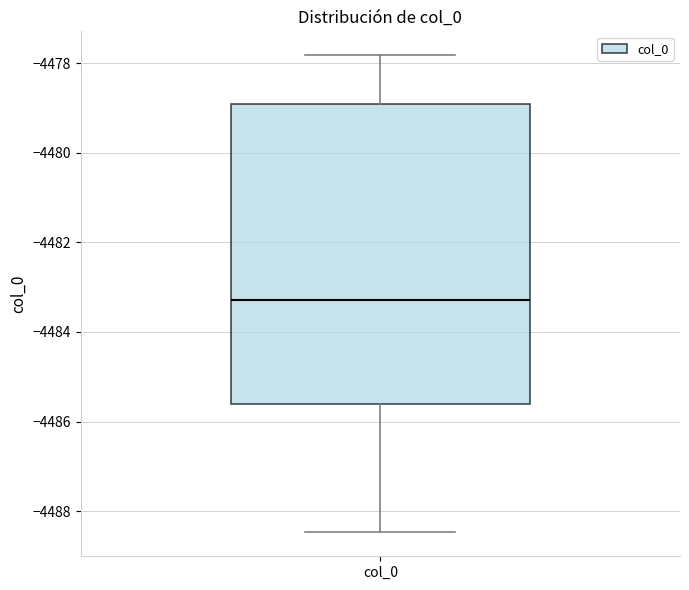

Read this box plot against the y-axis: the position of the median line, the range covered by the box, and the ends of both whiskers. The values are not printed on the chart, so give them approximately, as read against the axis.

median -4483.2, box -4485.6 to -4479.0, whiskers -4488.4 to -4477.8